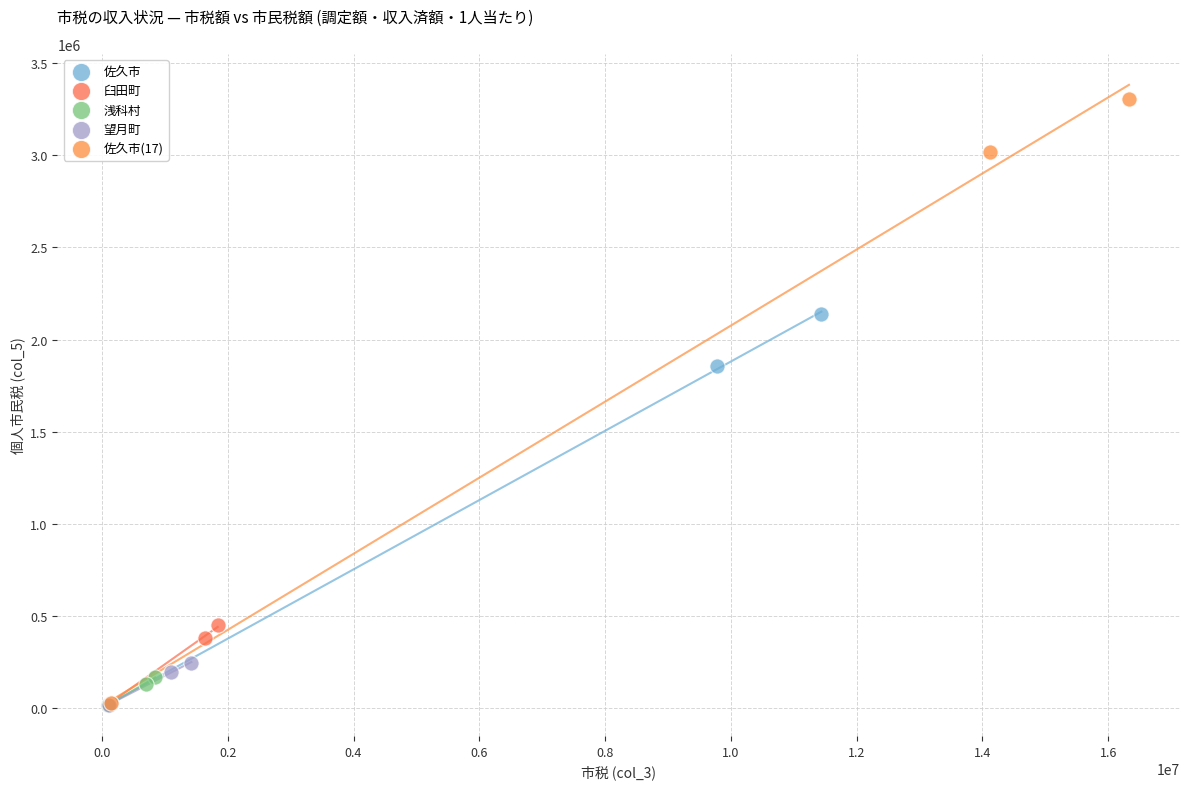

Which series has the largest Y range (max minus min)?

佐久市(17)